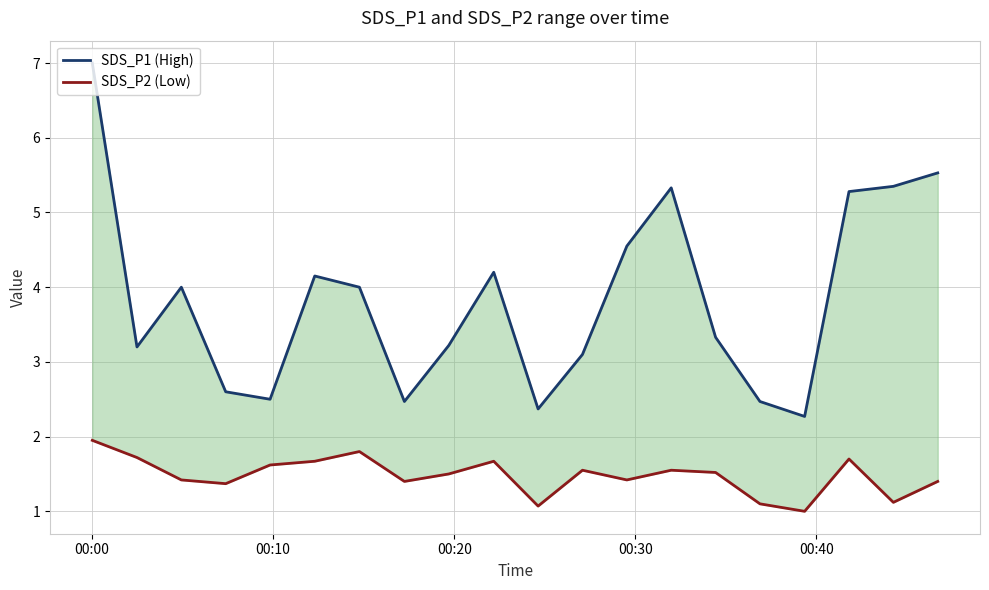

True or false: SDS_P2 (Low) has more than 2 interior local peaks.

True